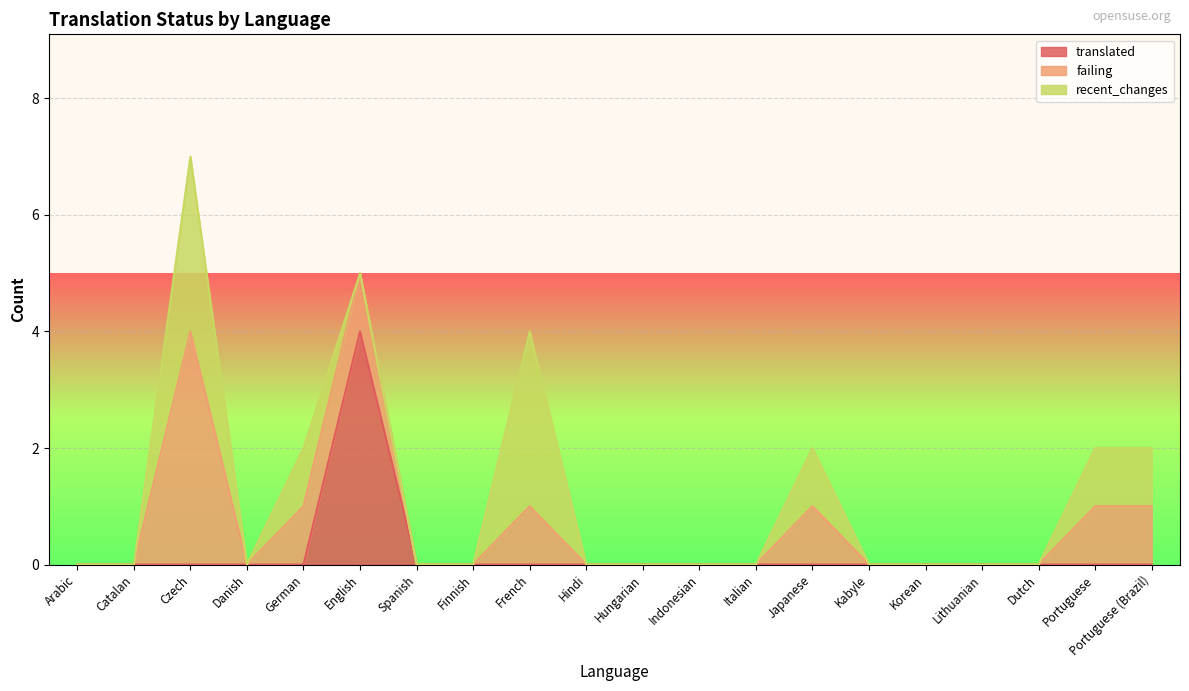

True or false: recent_changes and translated cross at least once.

True